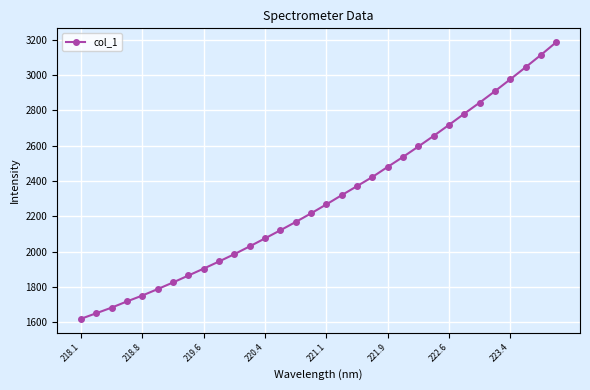

What is the sum of all values?

73575.1